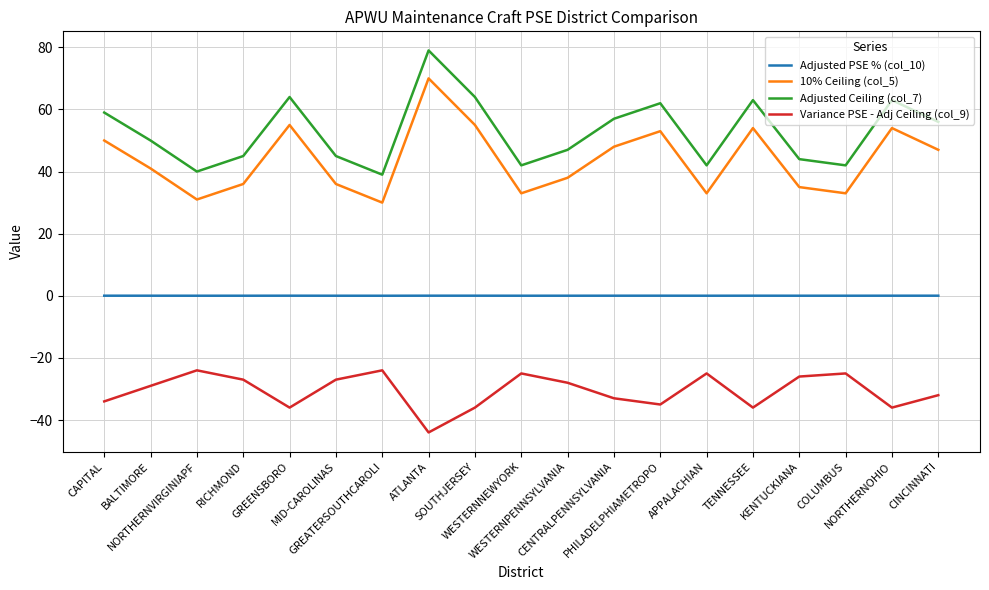

Is the value of Variance PSE - Adj Ceiling (col_9) at WESTERNNEWYORK greater than the value of 10% Ceiling (col_5) at APPALACHIAN?

No